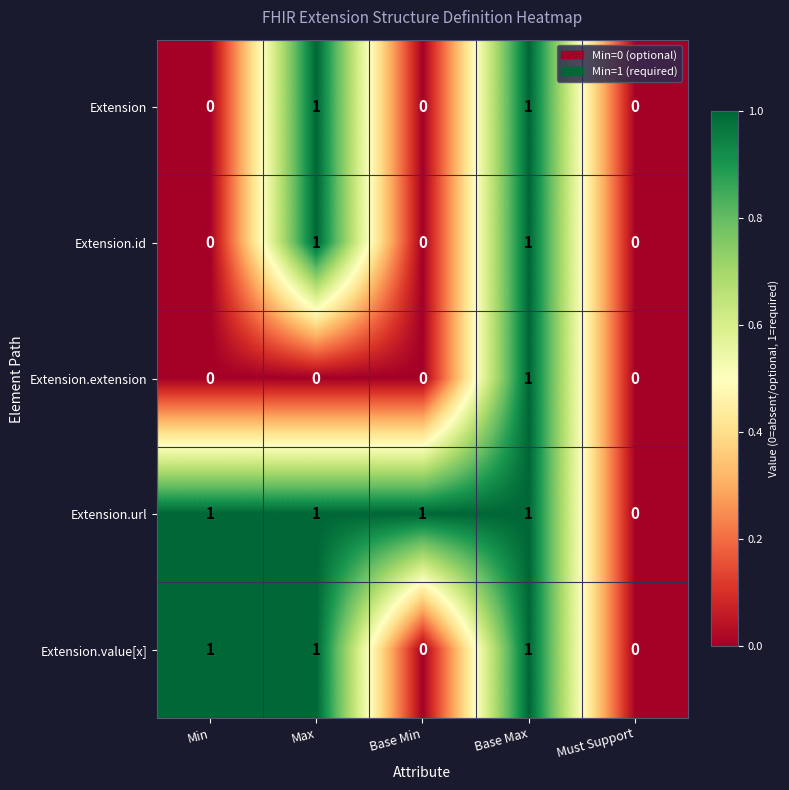

True or false: Extension.url has a value of 0 at Must Support.

True